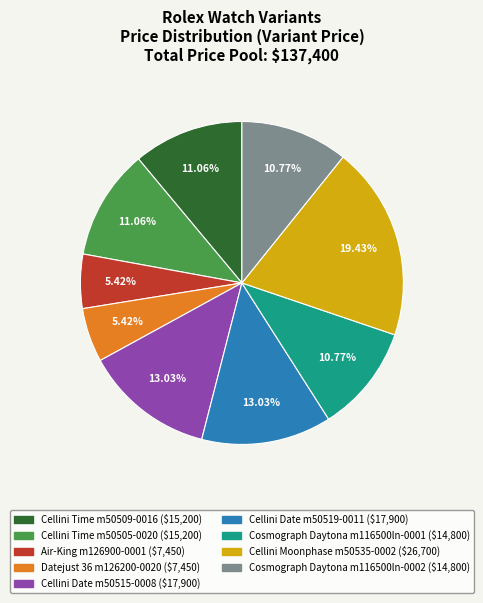

How many slices are in this pie chart?

9